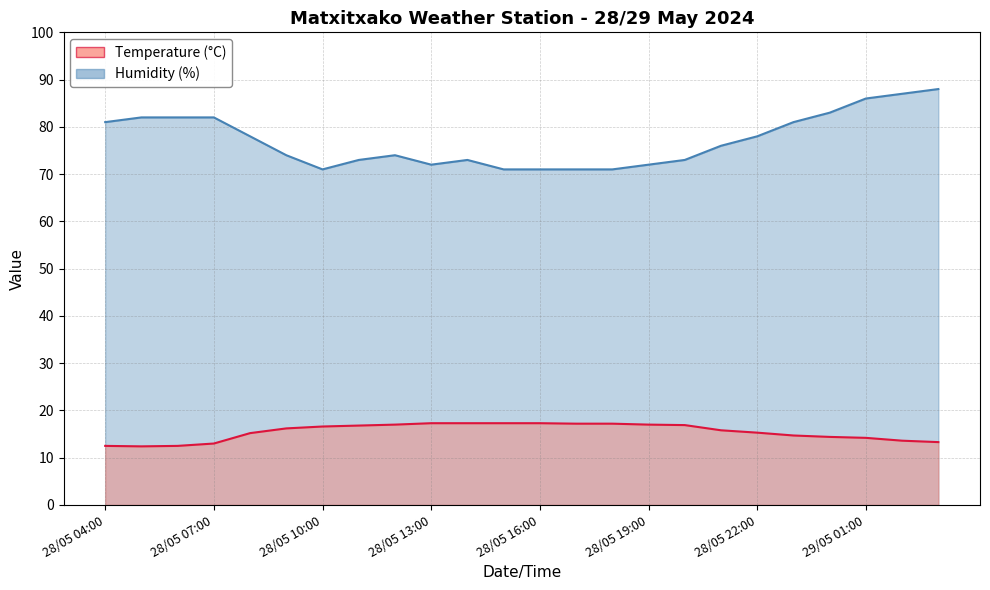

What are all the series names shown in the legend?

Temperature (°C), Humidity (%)